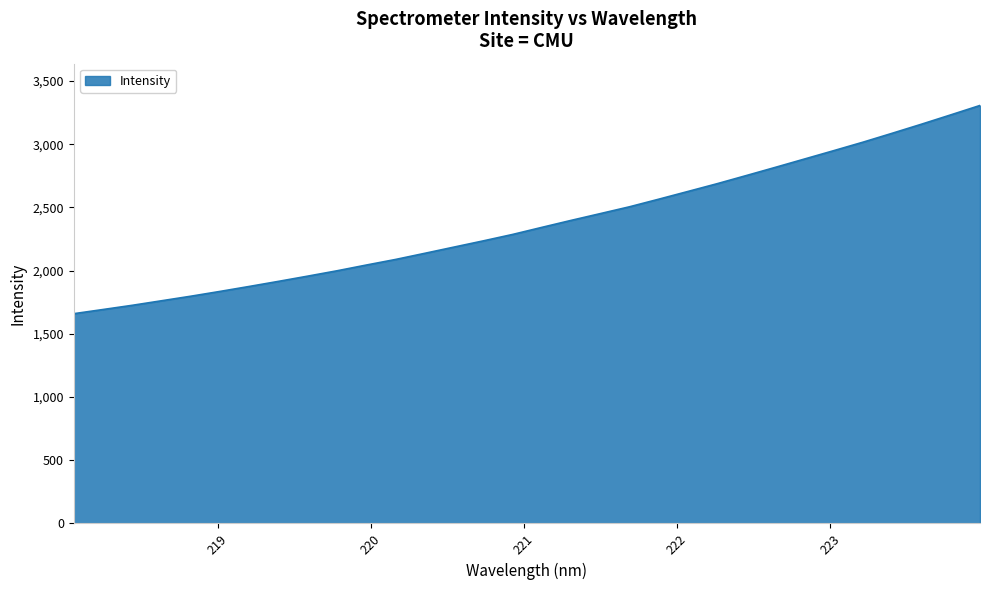

What is the difference between the maximum and minimum values?

1646.9